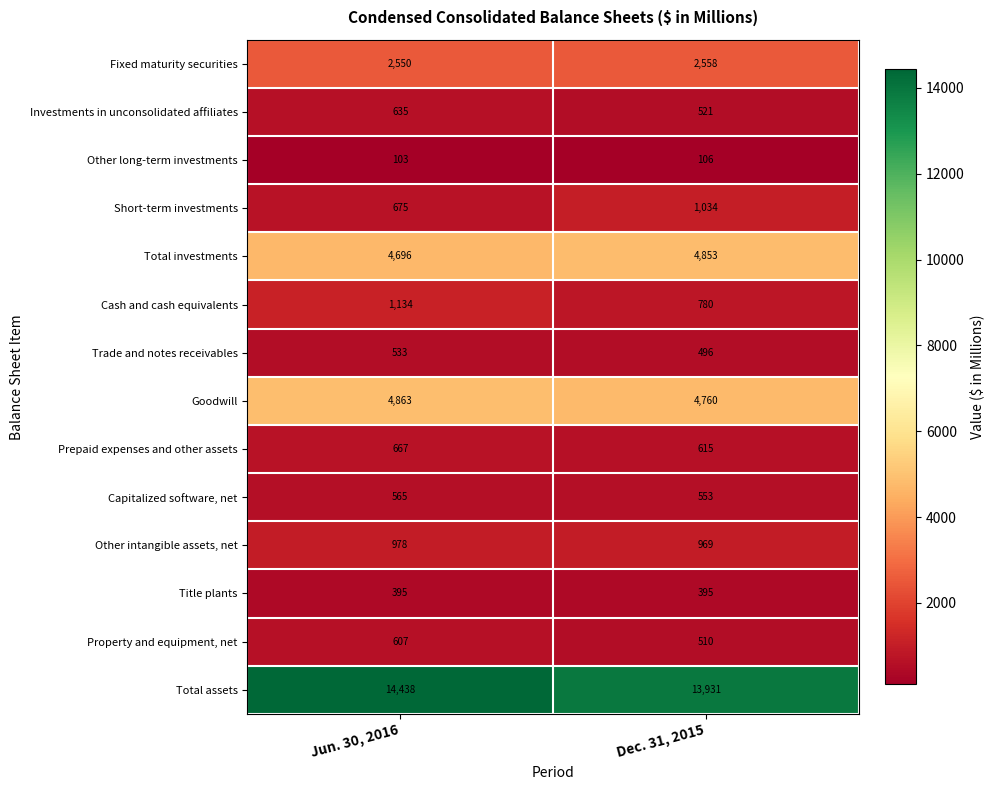

Reading left to right, list all the values displayed in this chart.

Fixed maturity securities: Jun. 30, 2016=2550	Dec. 31, 2015=2558
Investments in unconsolidated affiliates: Jun. 30, 2016=635	Dec. 31, 2015=521
Other long-term investments: Jun. 30, 2016=103	Dec. 31, 2015=106
Short-term investments: Jun. 30, 2016=675	Dec. 31, 2015=1034
Total investments: Jun. 30, 2016=4696	Dec. 31, 2015=4853
Cash and cash equivalents: Jun. 30, 2016=1134	Dec. 31, 2015=780
Trade and notes receivables: Jun. 30, 2016=533	Dec. 31, 2015=496
Goodwill: Jun. 30, 2016=4863	Dec. 31, 2015=4760
Prepaid expenses and other assets: Jun. 30, 2016=667	Dec. 31, 2015=615
Capitalized software, net: Jun. 30, 2016=565	Dec. 31, 2015=553
Other intangible assets, net: Jun. 30, 2016=978	Dec. 31, 2015=969
Title plants: Jun. 30, 2016=395	Dec. 31, 2015=395
Property and equipment, net: Jun. 30, 2016=607	Dec. 31, 2015=510
Total assets: Jun. 30, 2016=14438	Dec. 31, 2015=13931